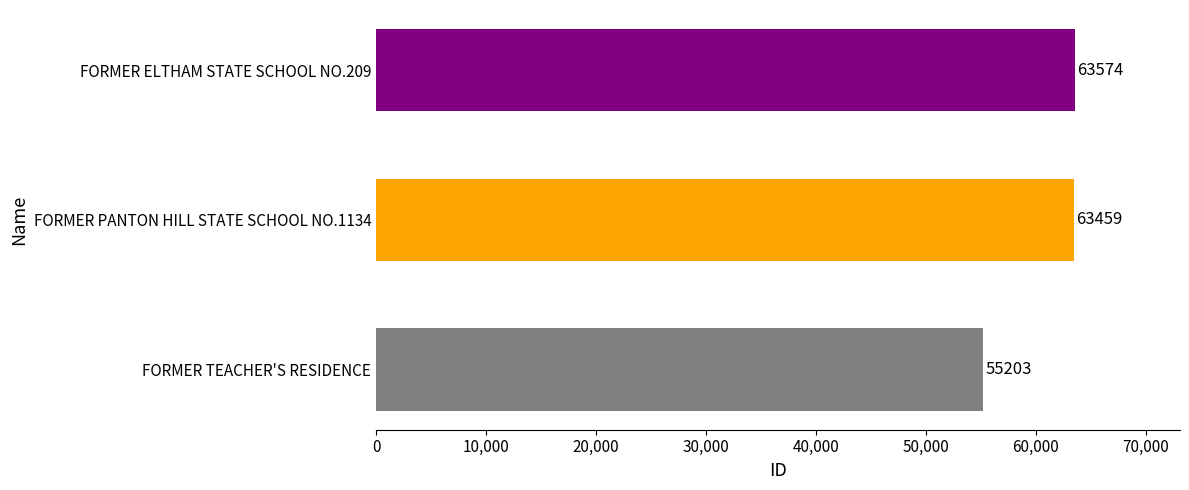

What is the greatest value displayed?

63574